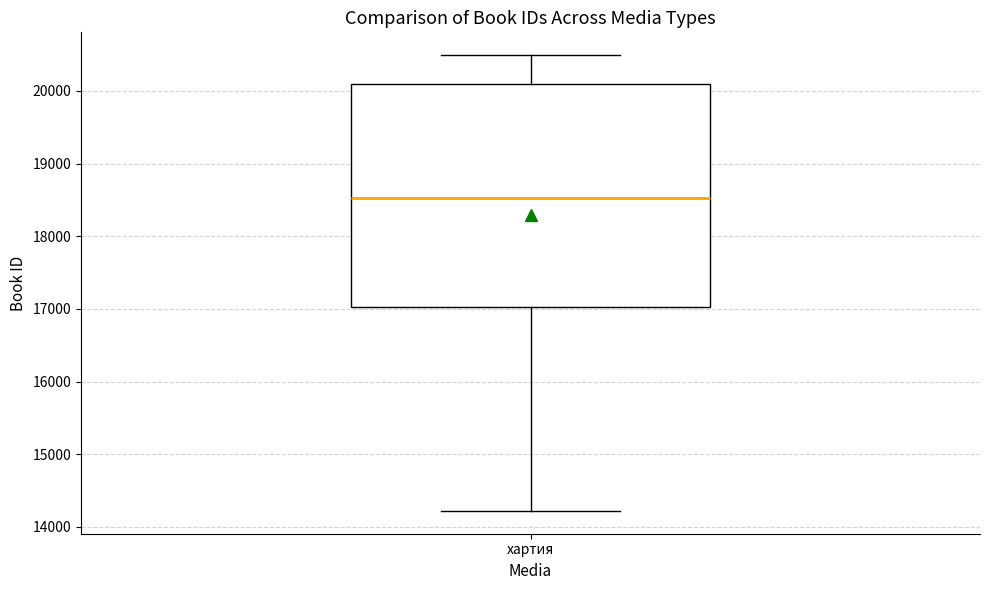

Where does the lower whisker of the box for хартия end on the y-axis? The values are not printed on the chart, so give them approximately, as read against the axis.

14200